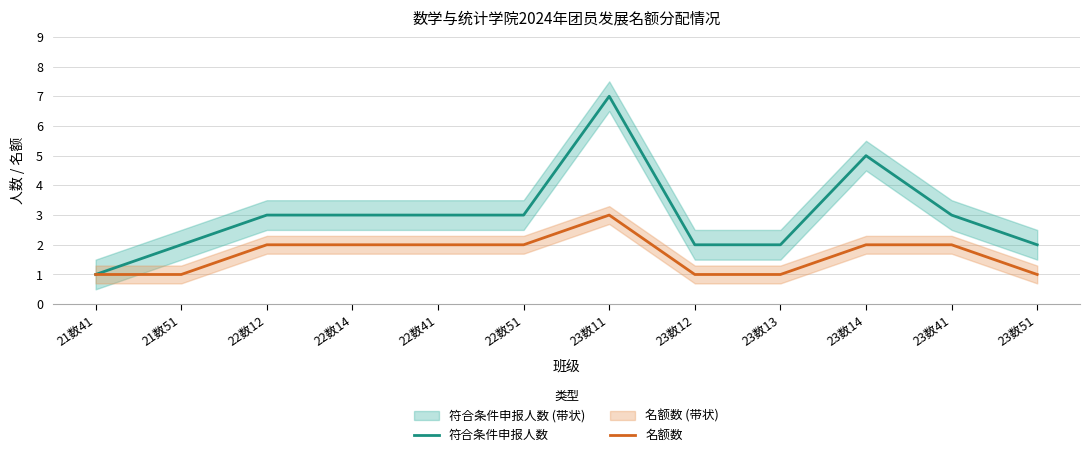

How many lines are shown in the chart?

2